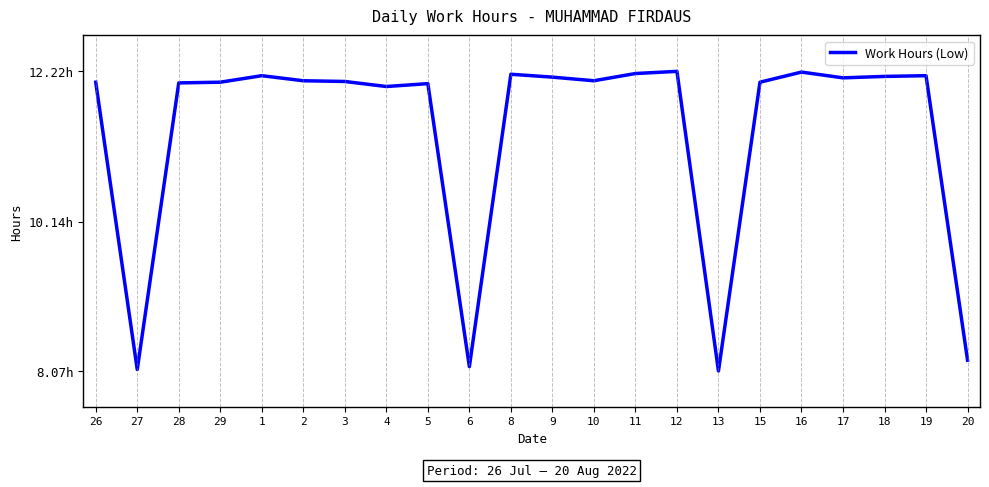

What is the value of the 8th point from the left?

12.0